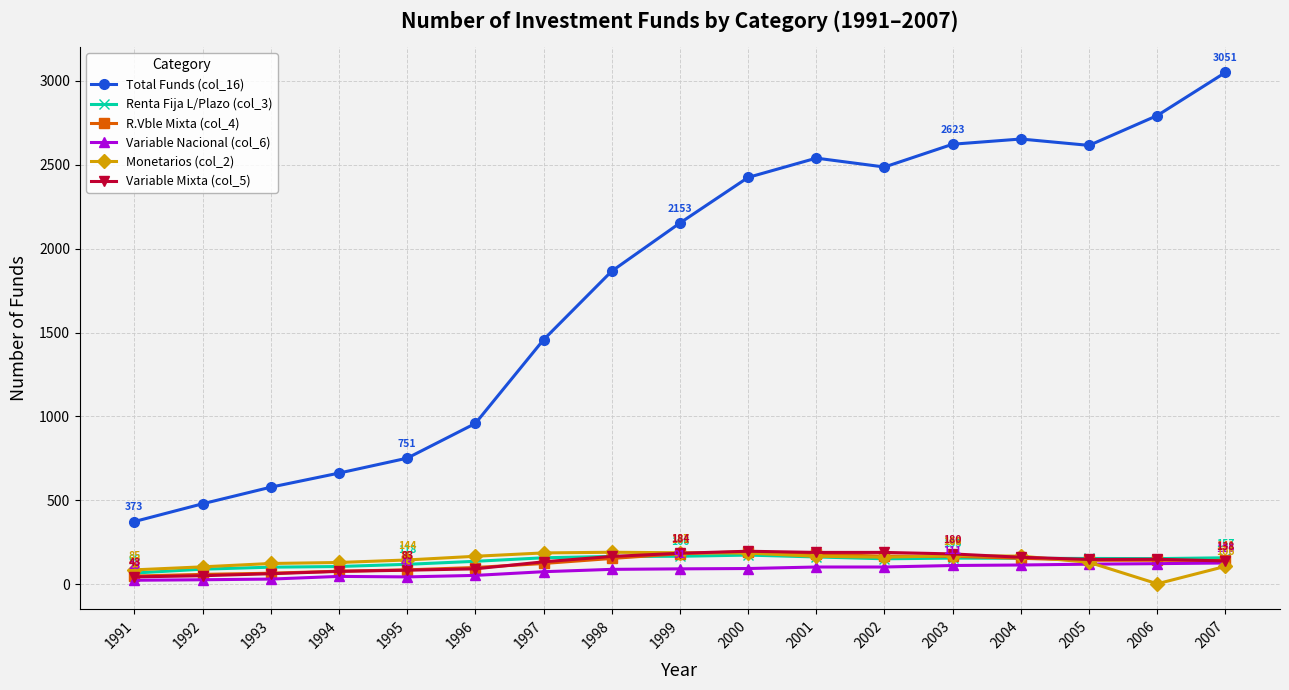

What is the value of the Renta Fija L/Plazo (col_3) point at the 16th from the left?

152